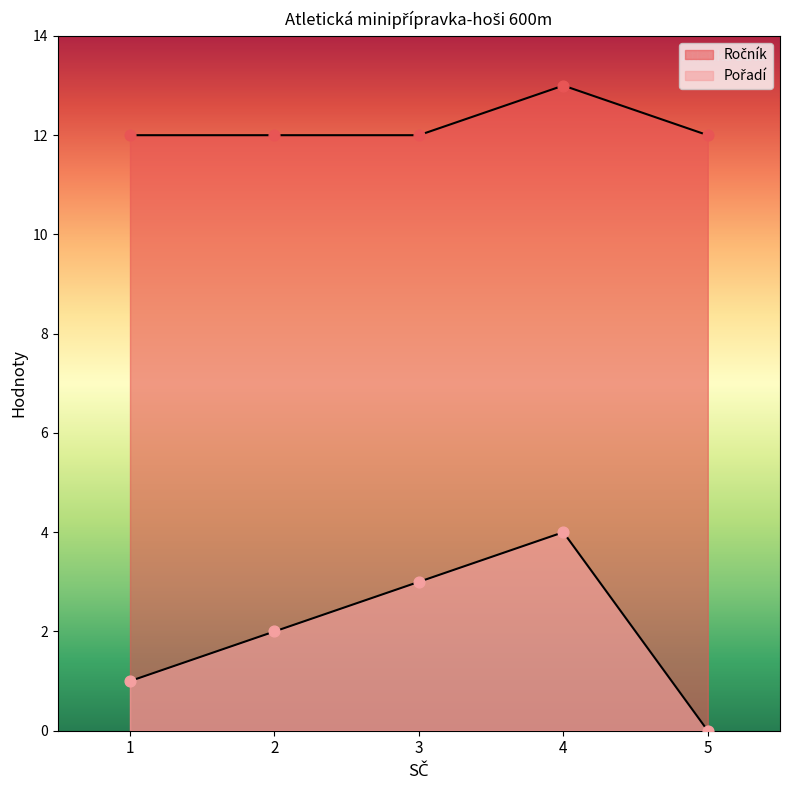

What are all the series names shown in the legend?

Ročník, Pořadí